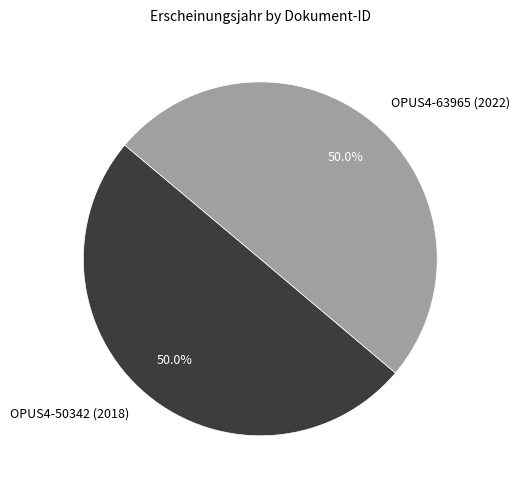

To the nearest percent, what is the combined percentage of OPUS4-50342 (2018) and OPUS4-63965 (2022)?

100%